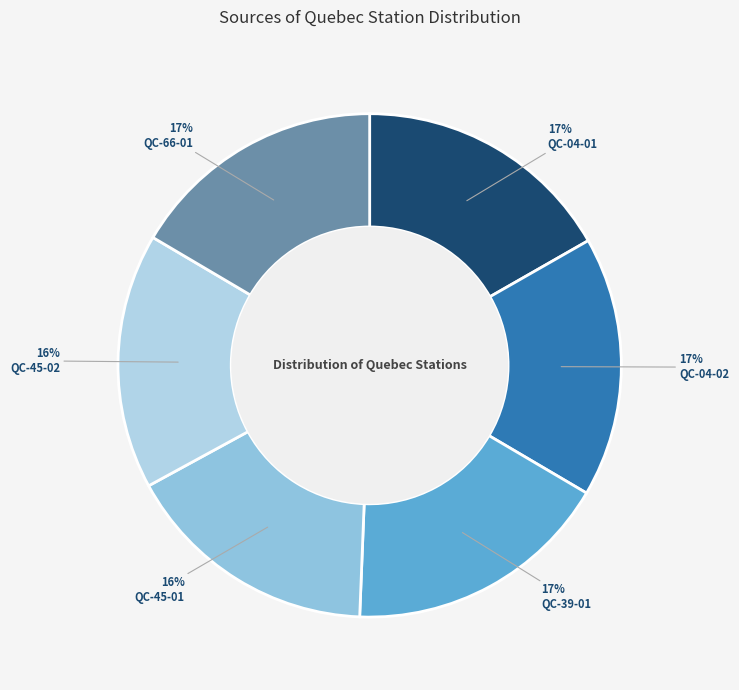

Which slice is the largest?

QC-39-01